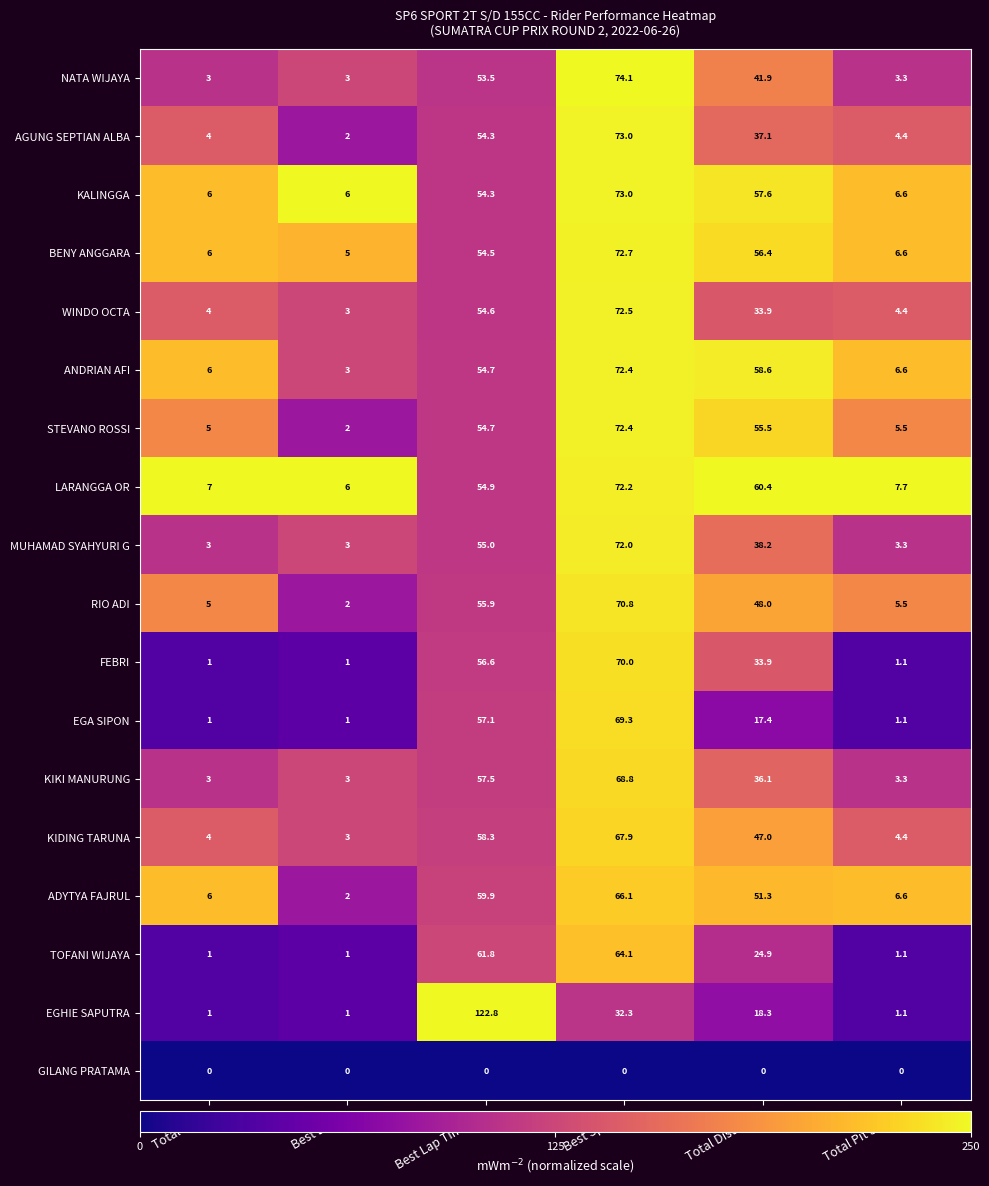

Which series has the largest total across all categories?

LARANGGA OR